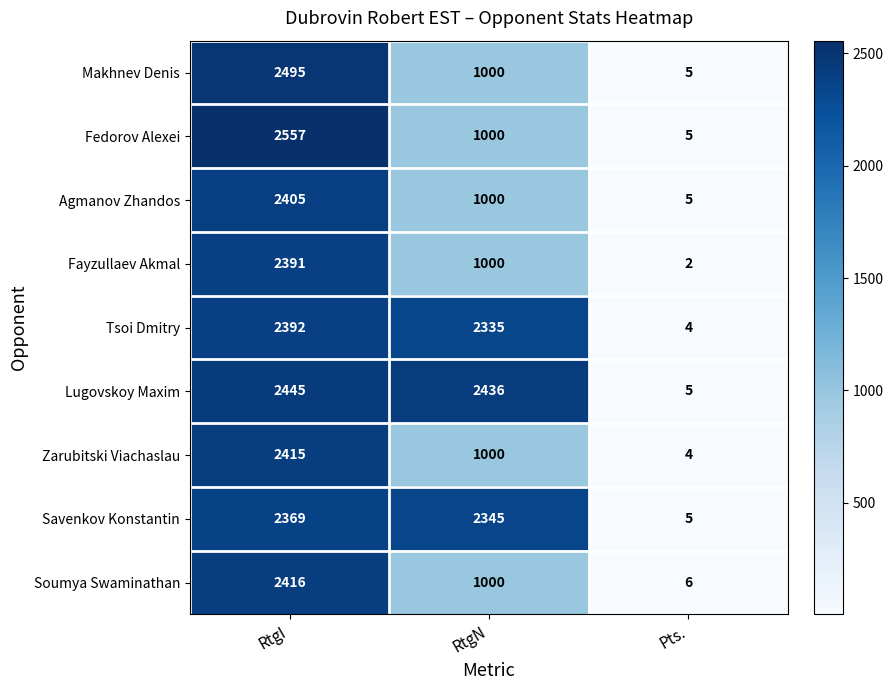

Rank the categories by Agmanov Zhandos value from highest to lowest.

RtgI, RtgN, Pts.